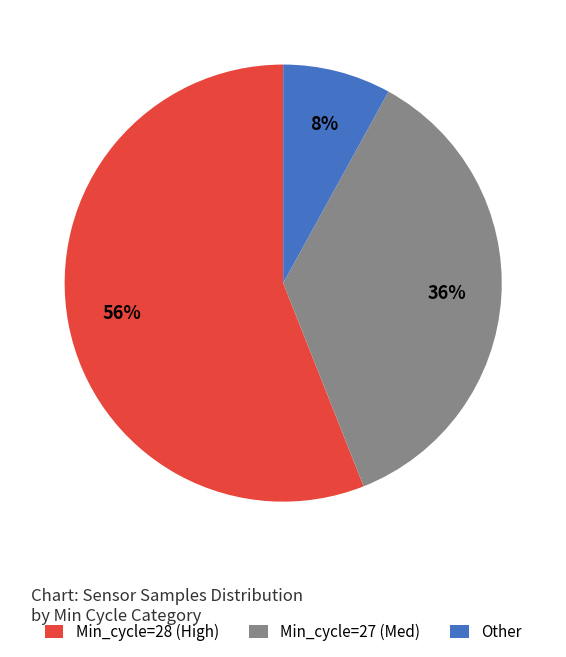

The Min_cycle=28 (High) slice represents 66% of the pie. True or false?

False